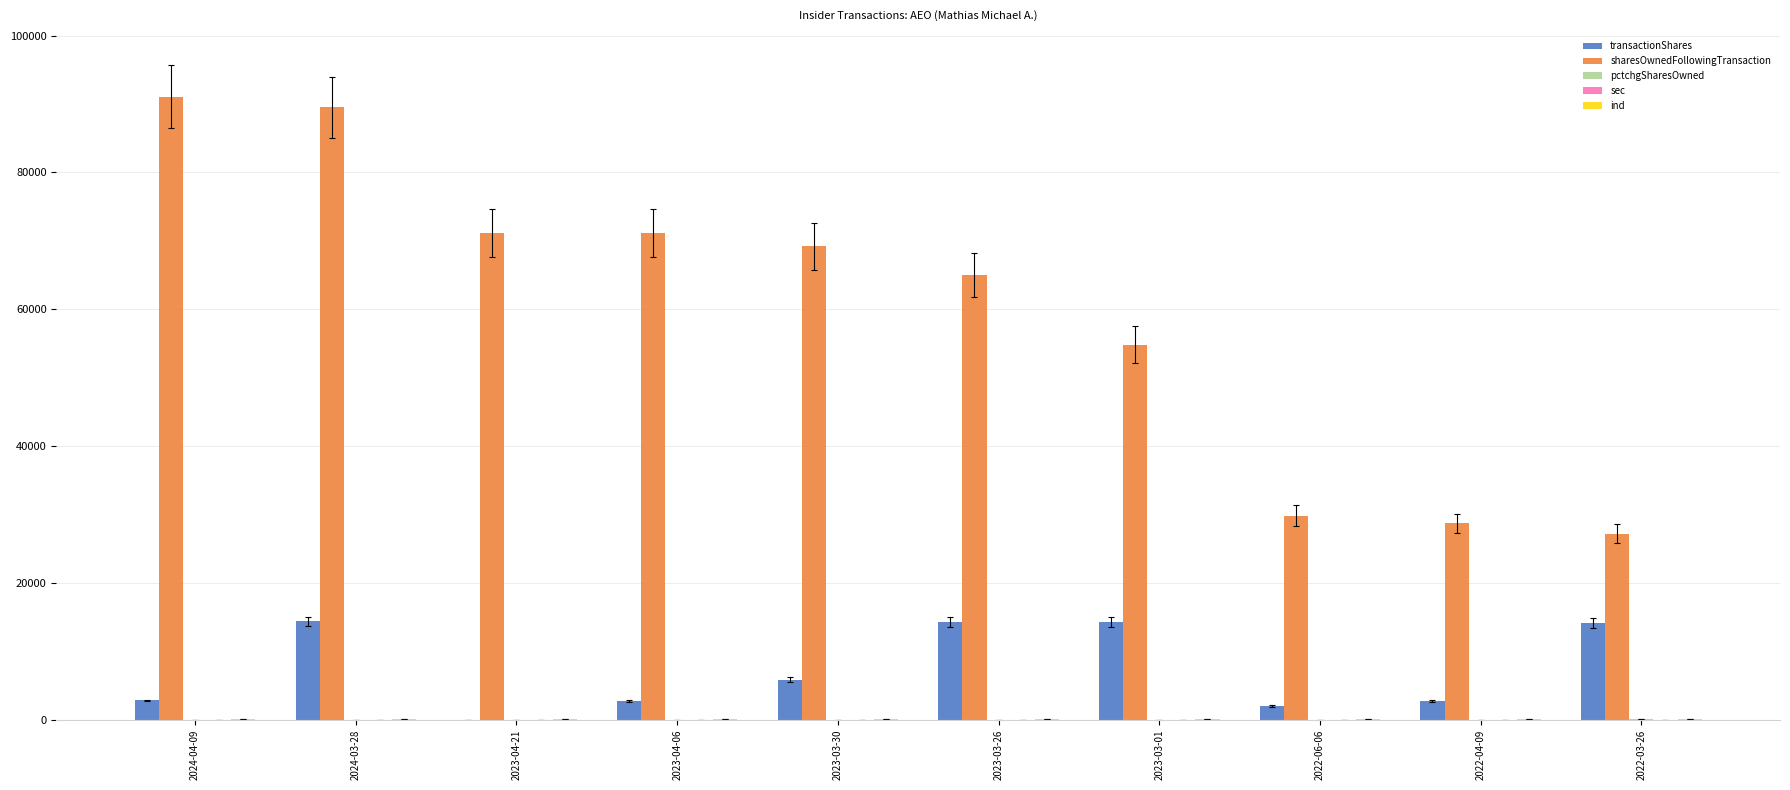

The value of transactionShares at 2023-03-01 is 14293. True or false?

True